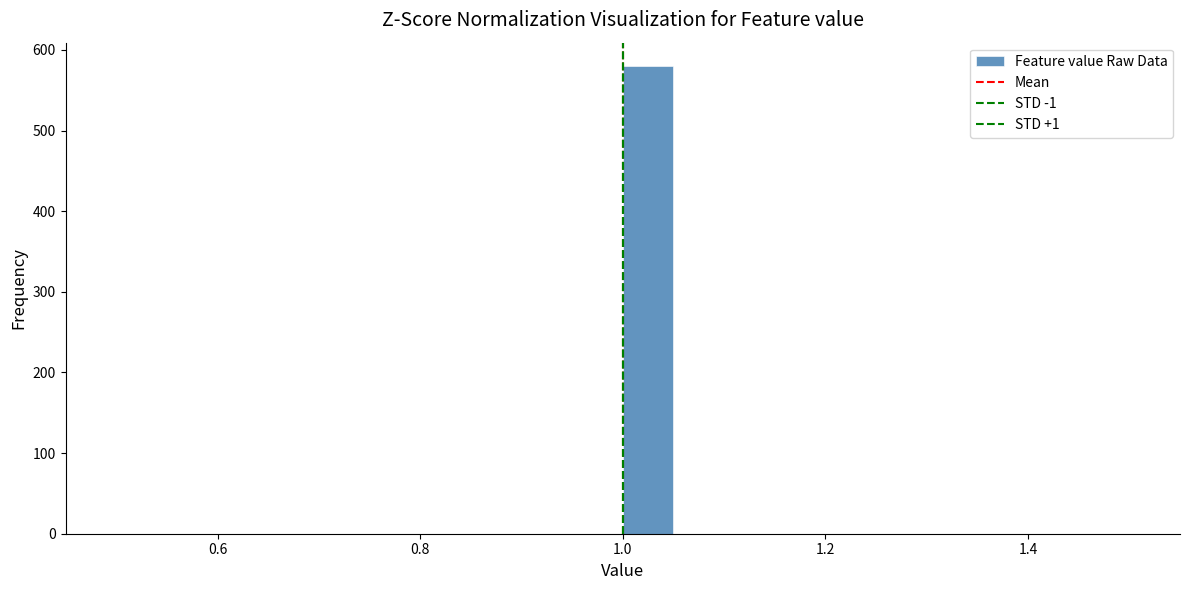

Read against the x-axis, roughly where is the centre of the tallest bar?

1.02